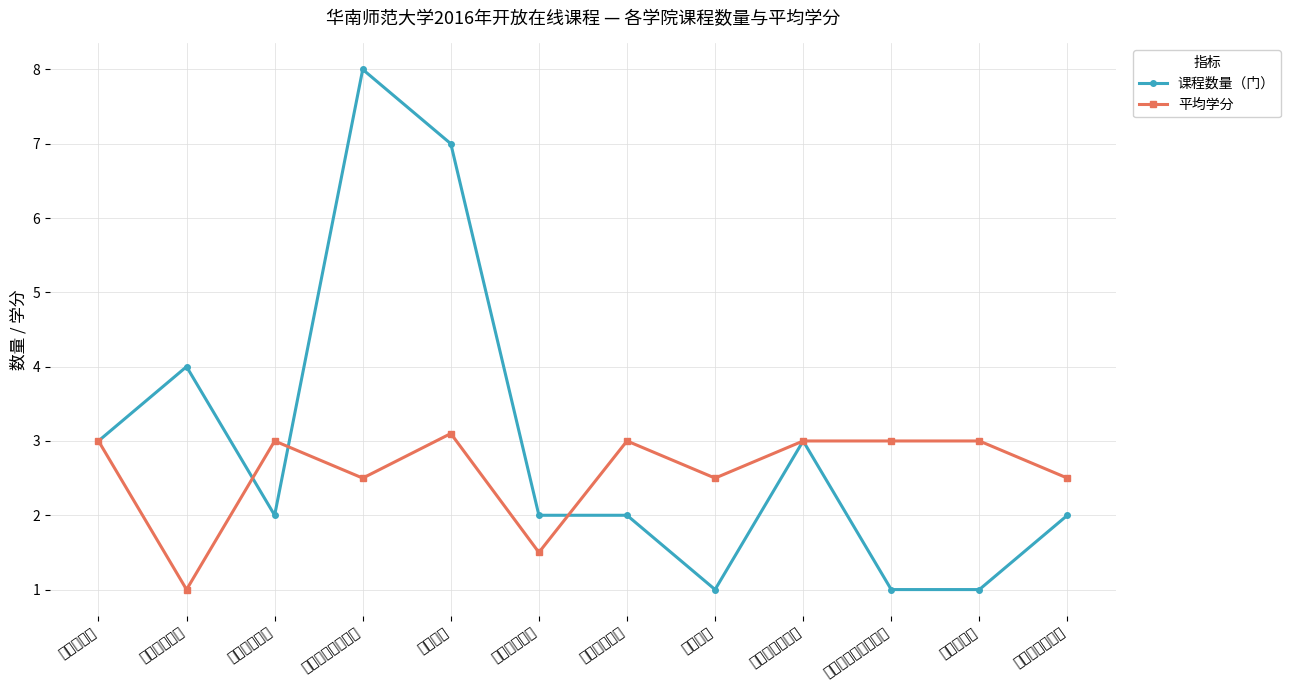

Between which two adjacent categories do 平均学分 and 课程数量（门） first intersect?

数学科学学院 and 生命科学学院